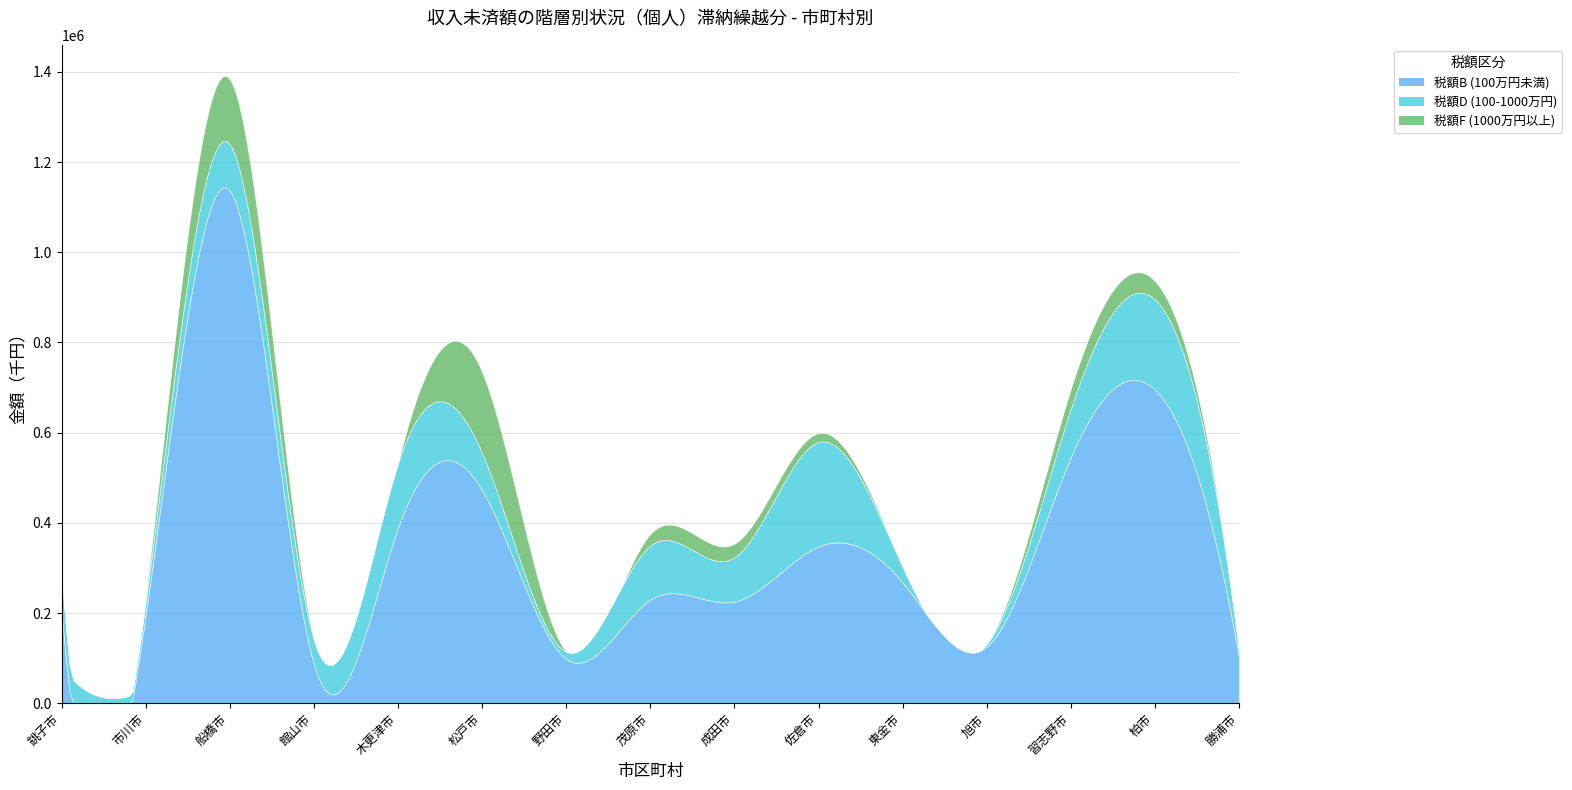

Which category has the highest value in the 税額F (1000万円以上) series?

松戸市